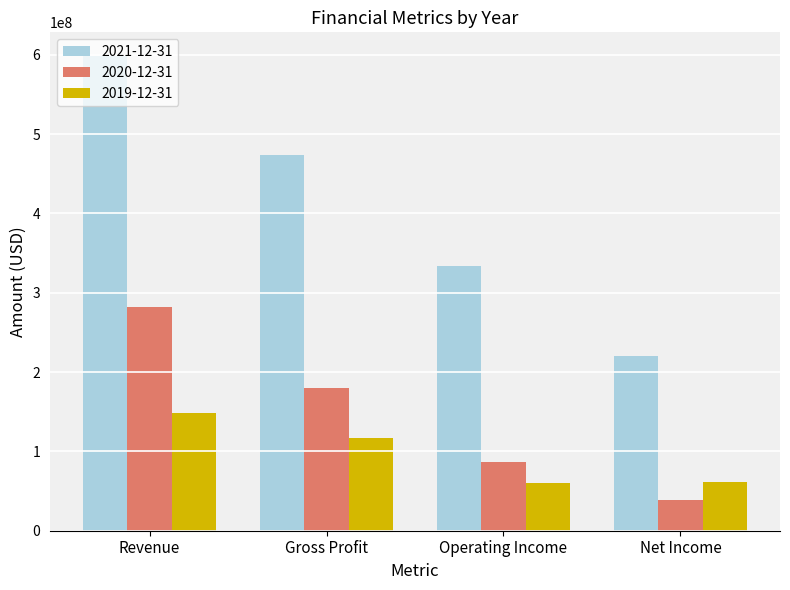

Is the value of 2020-12-31 at Gross Profit greater than the value of 2021-12-31 at Revenue?

No